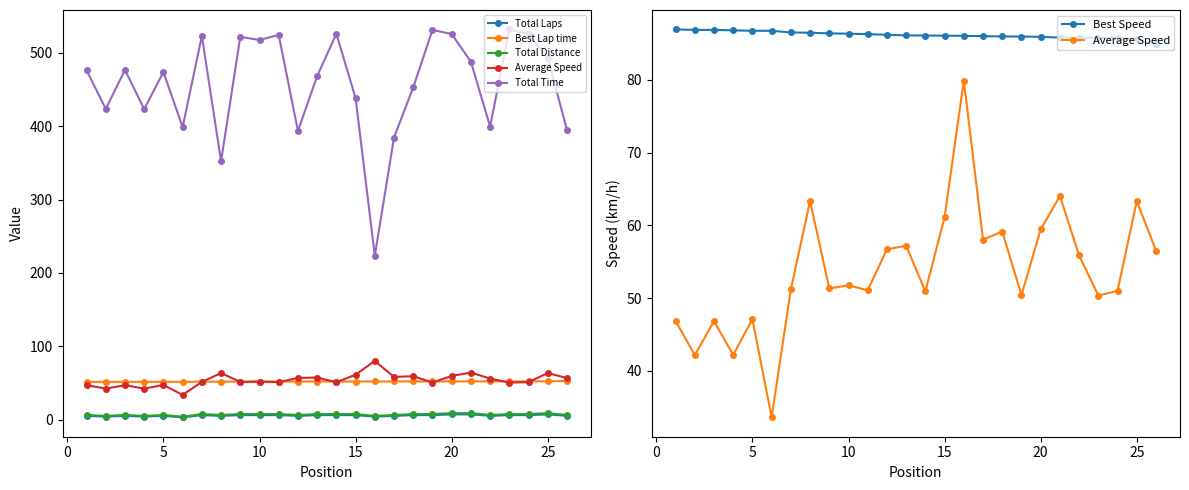

Between 0 and 15, which series saw the biggest shift?

Total Time